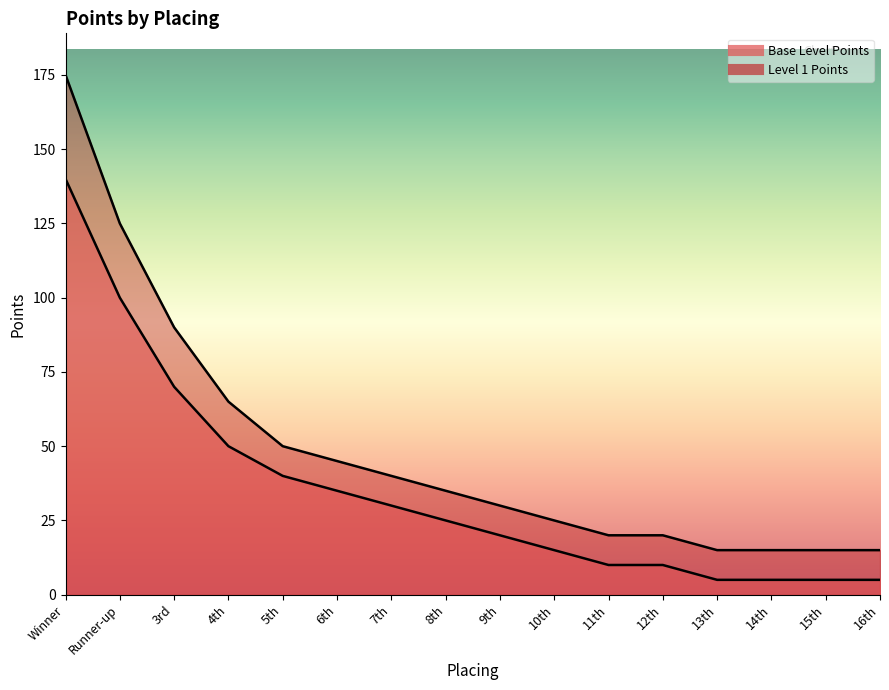

What is the value of the Base Level Points point at the 16th from the left?

5